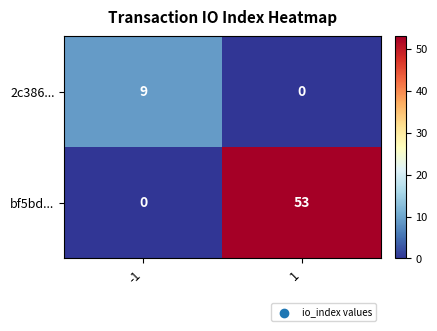

What is the total value across all series at 1?

53